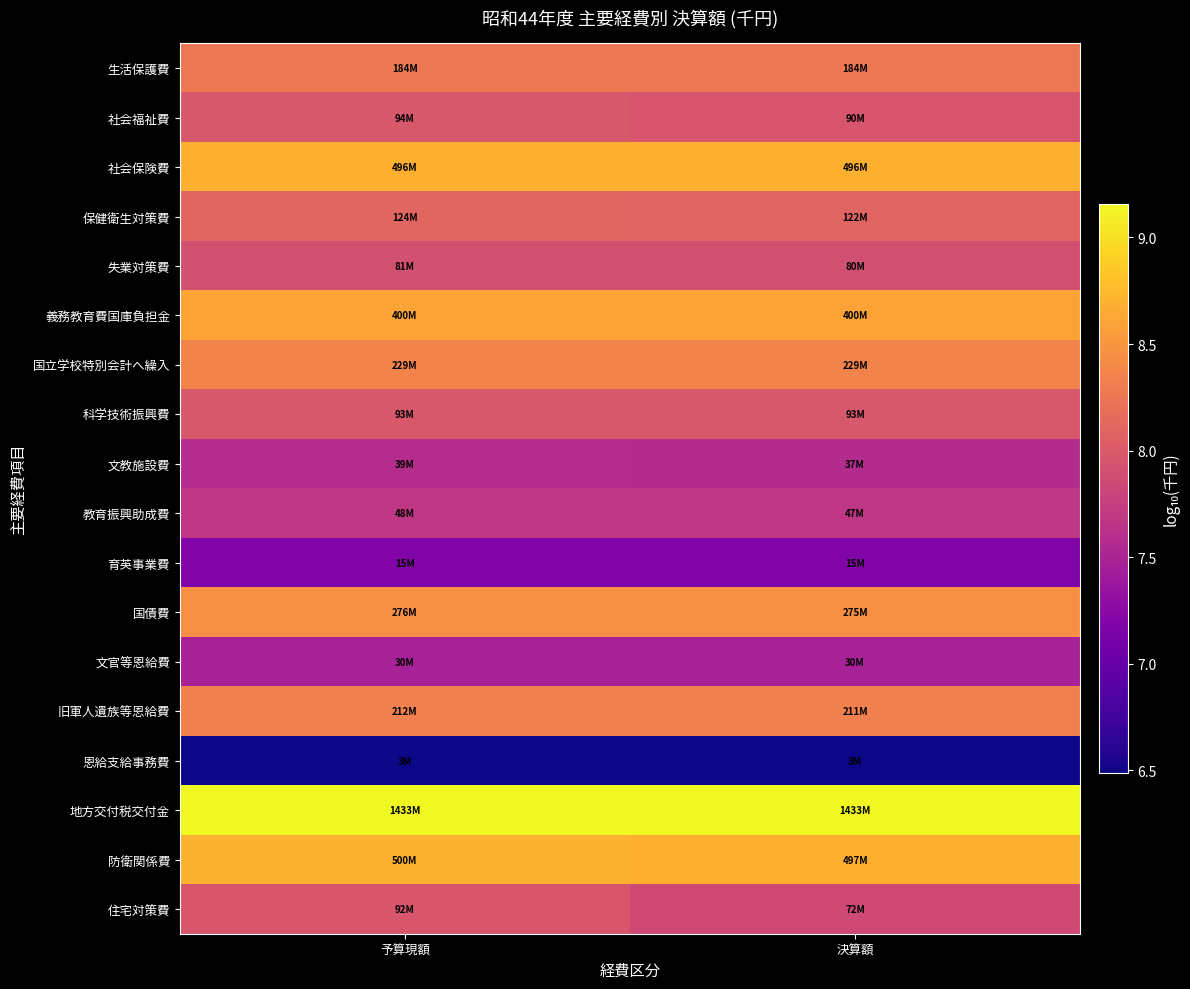

Rank the series by their maximum value, from highest to lowest.

地方交付税交付金, 防衛関係費, 社会保険費, 義務教育費国庫負担金, 国債費, 国立学校特別会計へ繰入, 旧軍人遺族等恩給費, 生活保護費, 保健衛生対策費, 社会福祉費, 科学技術振興費, 住宅対策費, 失業対策費, 教育振興助成費, 文教施設費, 文官等恩給費, 育英事業費, 恩給支給事務費